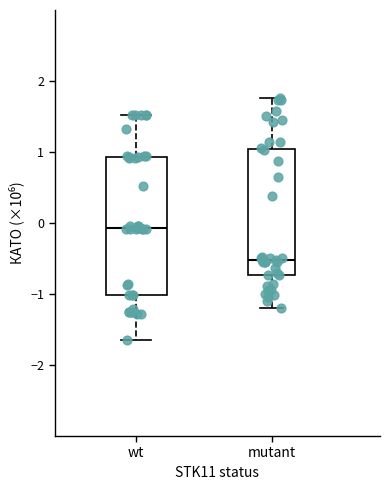

Reading left to right, transcribe this box plot: for each box, give where its median line is, the range the box spans, and where its two whiskers end, as read against the y-axis. The values are not printed on the chart, so give them approximately, as read against the axis.

wt: median -0.1, box -1.0 to 0.9, whiskers -1.6 to 1.5
mutant: median -0.5, box -0.7 to 1.0, whiskers -1.2 to 1.8